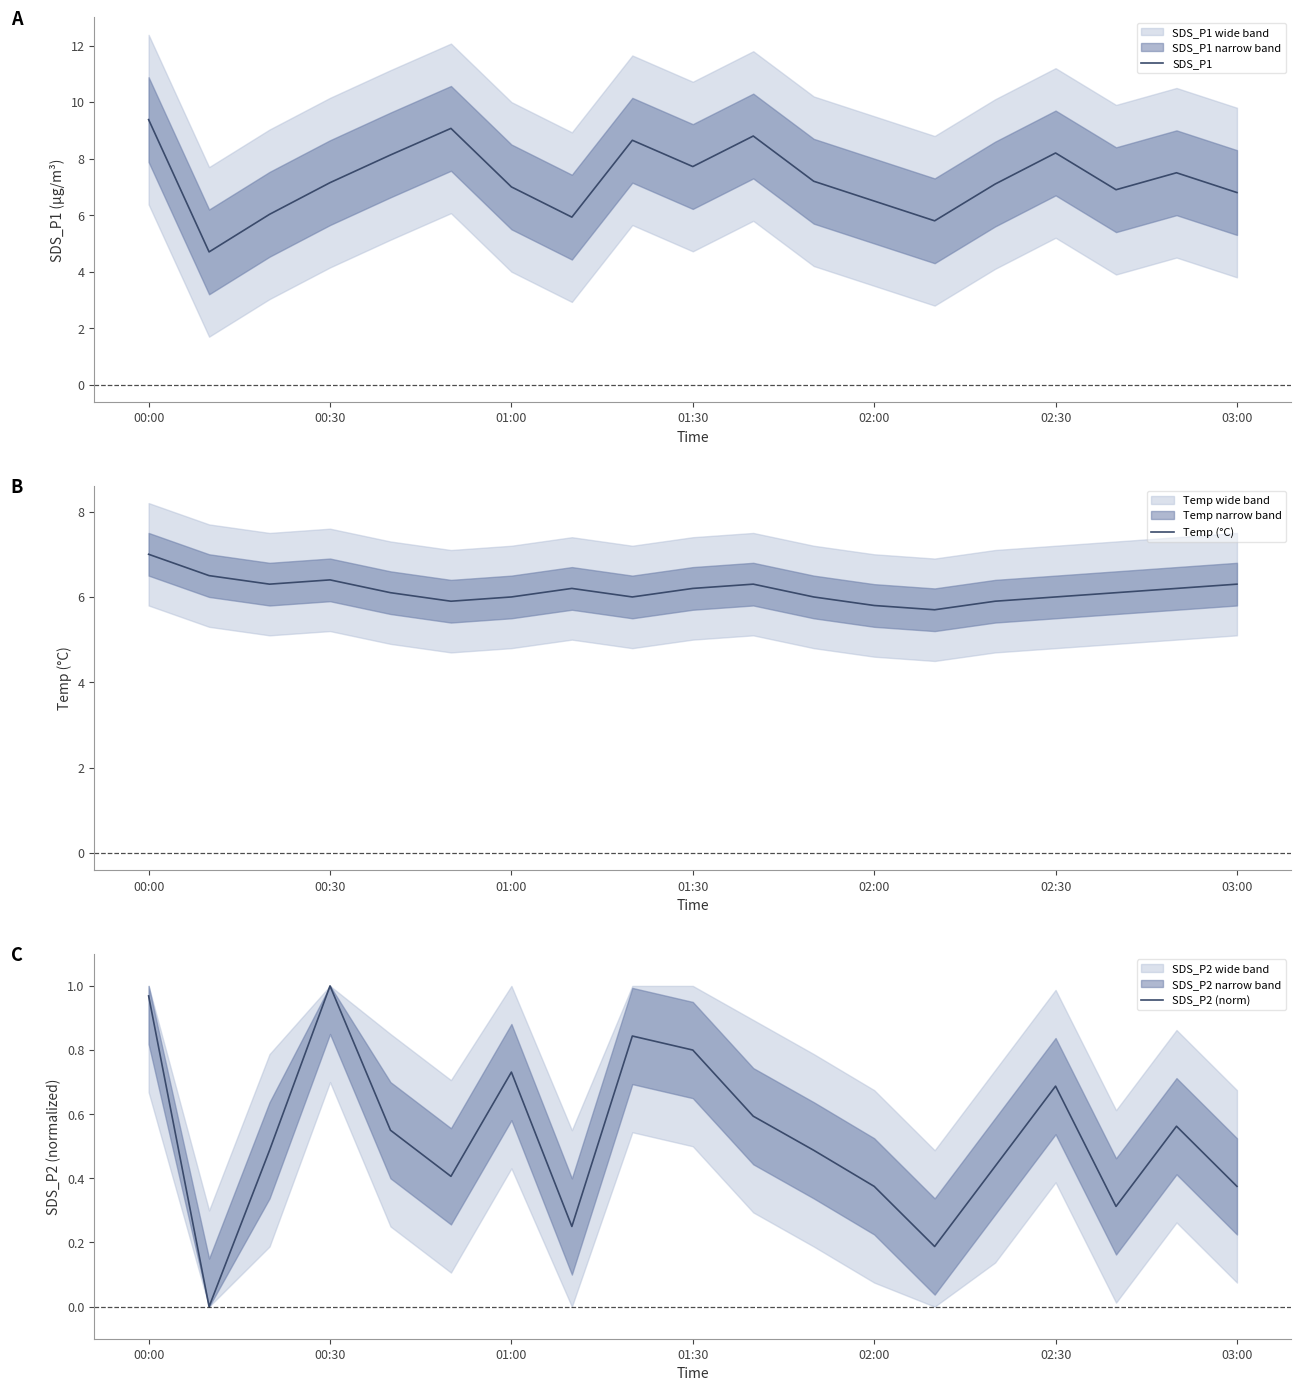

Is it true that Temp (°C) equals 1.7 at 03:00?

False